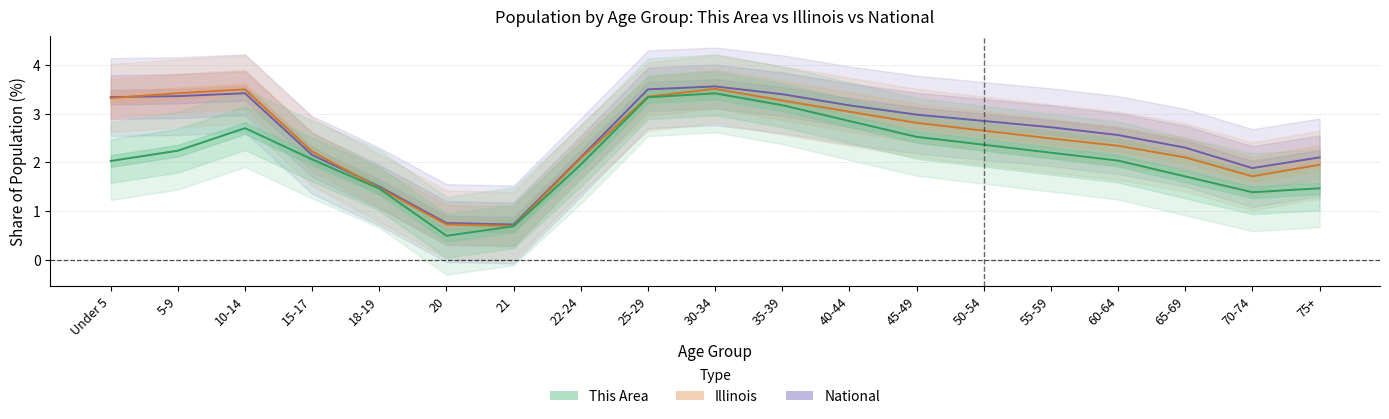

How many lines are shown in the chart?

3